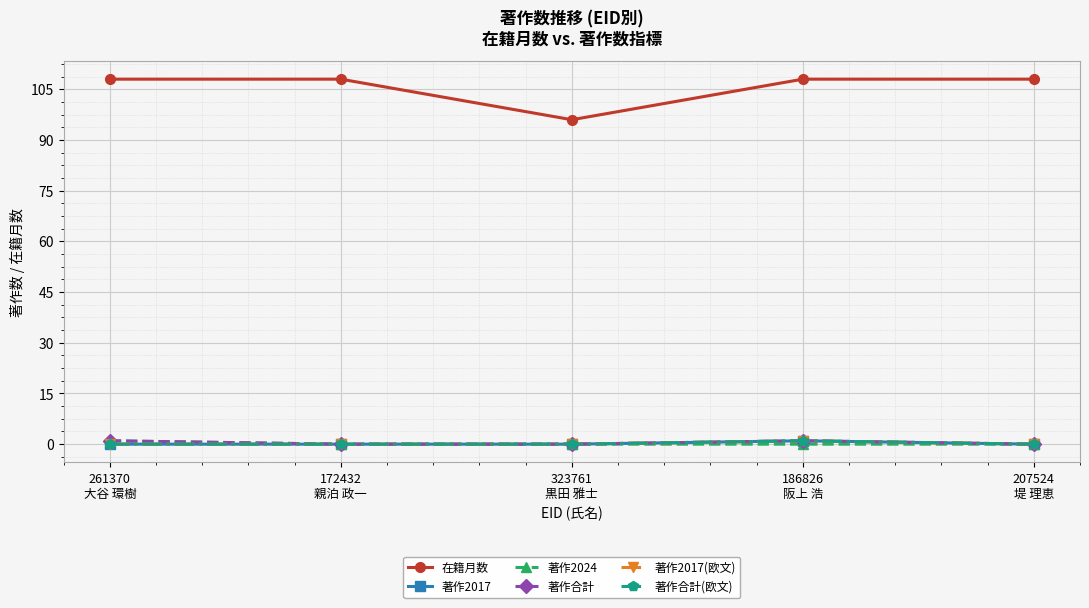

What is the label of the 5th point from the left?

207524
堤 理恵